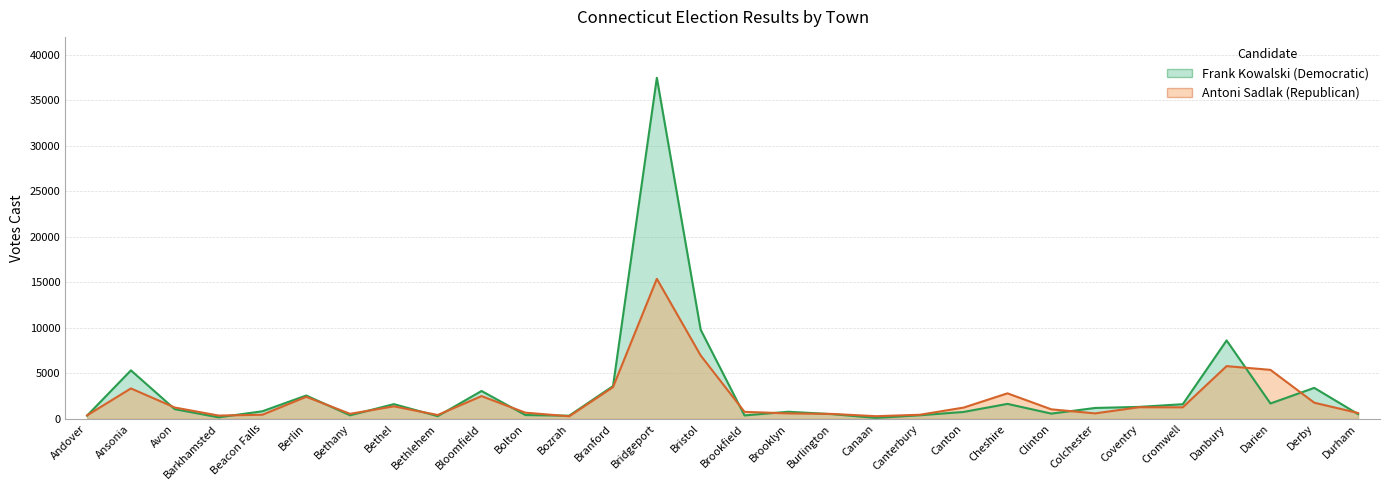

Between which two adjacent categories do Antoni Sadlak (Republican) and Frank Kowalski (Democratic) first intersect?

Andover and Ansonia